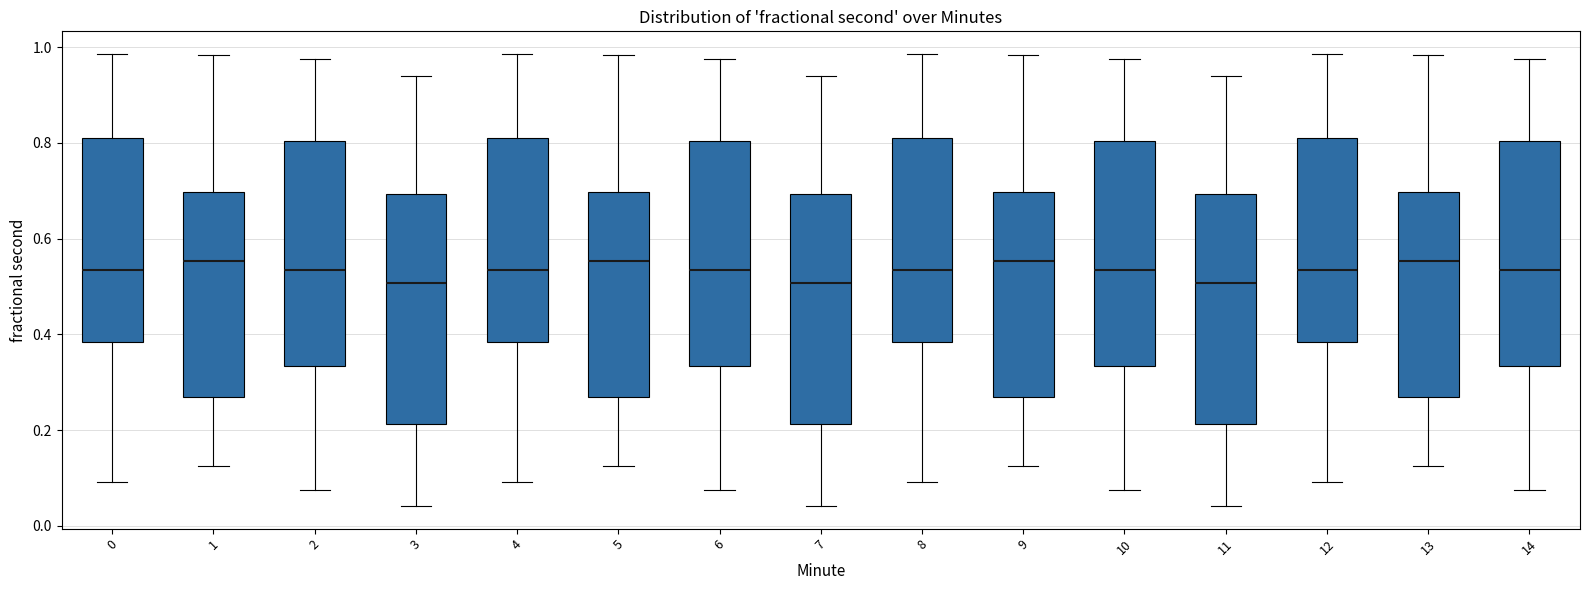

Reading left to right, read every box against the y-axis: the position of its median line, the range the box covers, and the ends of its whiskers. The values are not printed on the chart, so give them approximately, as read against the axis.

0: median 0.54, box 0.38 to 0.80, whiskers 0.10 to 0.98
1: median 0.56, box 0.26 to 0.70, whiskers 0.12 to 0.98
2: median 0.54, box 0.34 to 0.80, whiskers 0.08 to 0.98
3: median 0.50, box 0.22 to 0.70, whiskers 0.04 to 0.94
4: median 0.54, box 0.38 to 0.80, whiskers 0.10 to 0.98
5: median 0.56, box 0.26 to 0.70, whiskers 0.12 to 0.98
6: median 0.54, box 0.34 to 0.80, whiskers 0.08 to 0.98
7: median 0.50, box 0.22 to 0.70, whiskers 0.04 to 0.94
8: median 0.54, box 0.38 to 0.80, whiskers 0.10 to 0.98
9: median 0.56, box 0.26 to 0.70, whiskers 0.12 to 0.98
10: median 0.54, box 0.34 to 0.80, whiskers 0.08 to 0.98
11: median 0.50, box 0.22 to 0.70, whiskers 0.04 to 0.94
12: median 0.54, box 0.38 to 0.80, whiskers 0.10 to 0.98
13: median 0.56, box 0.26 to 0.70, whiskers 0.12 to 0.98
14: median 0.54, box 0.34 to 0.80, whiskers 0.08 to 0.98